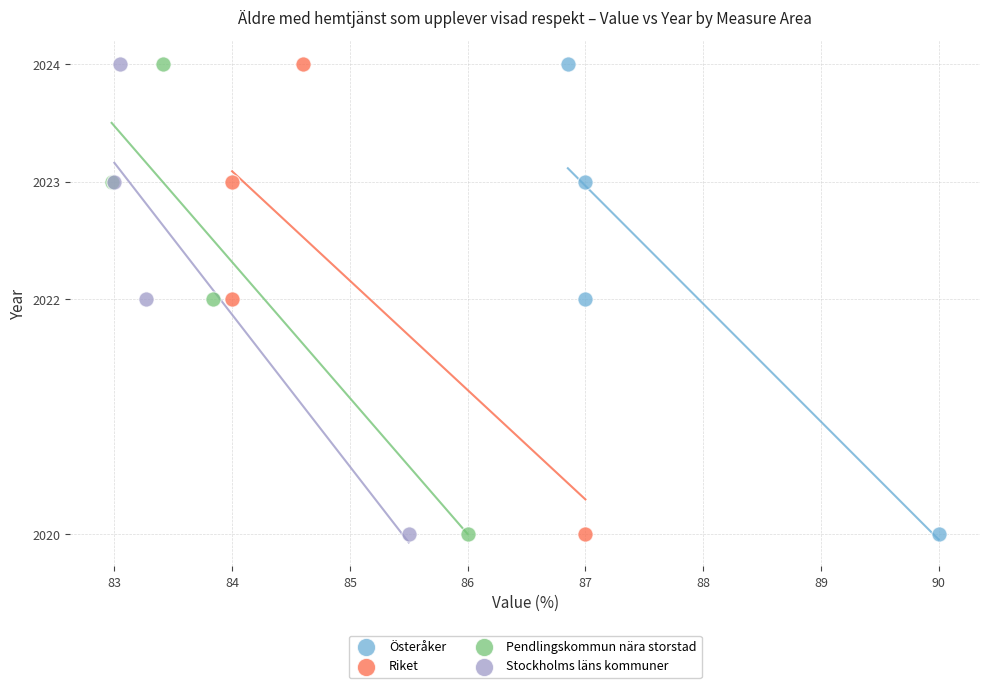

What are all the series names shown in the legend?

Österåker, Riket, Pendlingskommun nära storstad, Stockholms läns kommuner